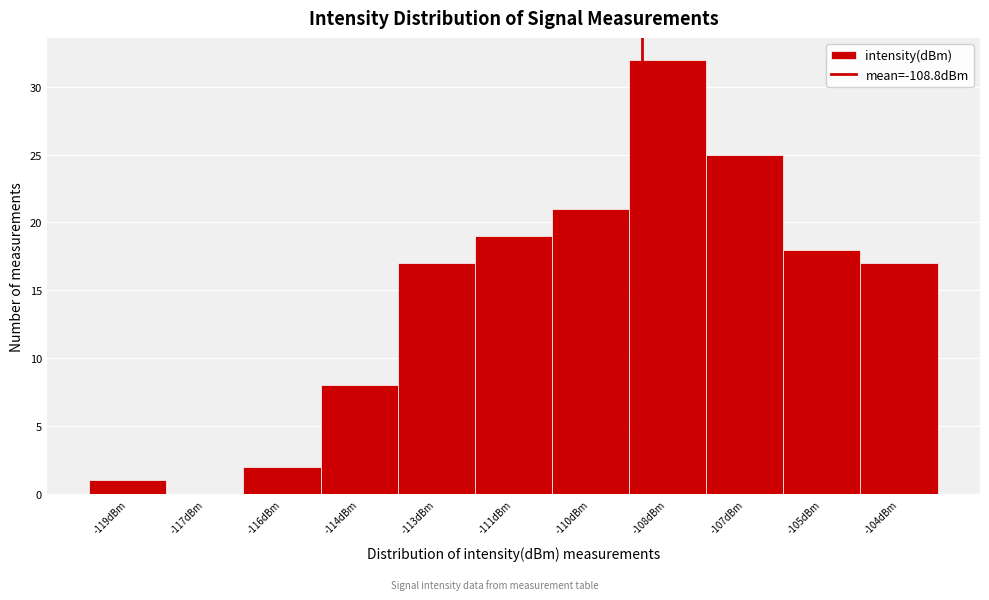

Reading right to left, what are all the values shown in this chart?

-104dBm=17	-105dBm=18	-107dBm=25	-108dBm=32	-110dBm=21	-111dBm=19	-113dBm=17	-114dBm=8	-116dBm=2	-117dBm=0	-119dBm=1